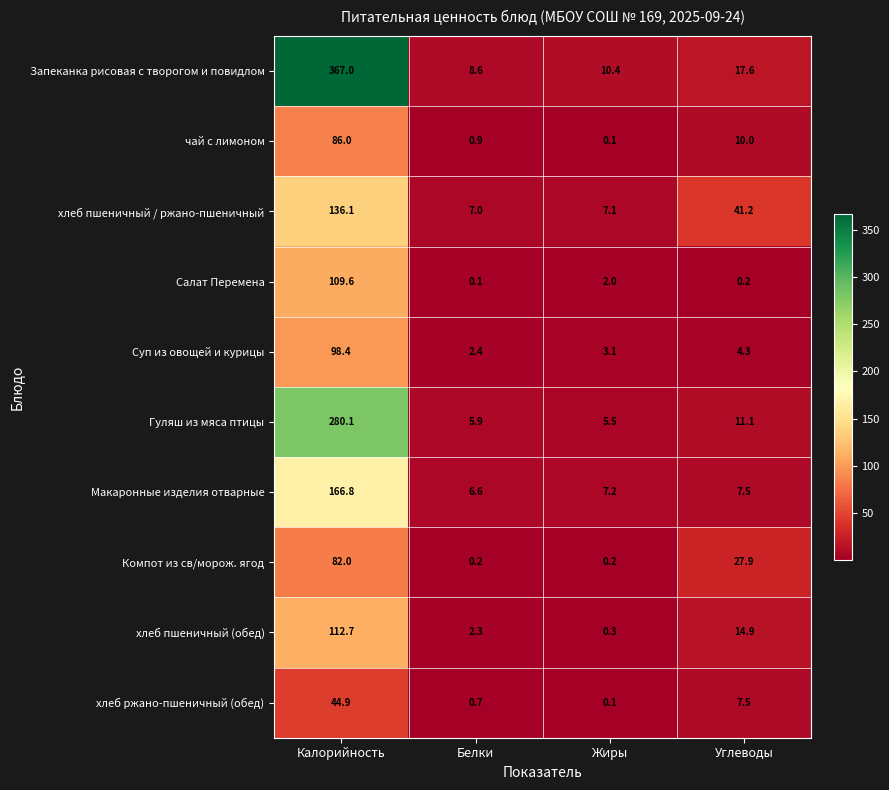

Read the Суп из овощей и курицы value at Жиры.

3.1